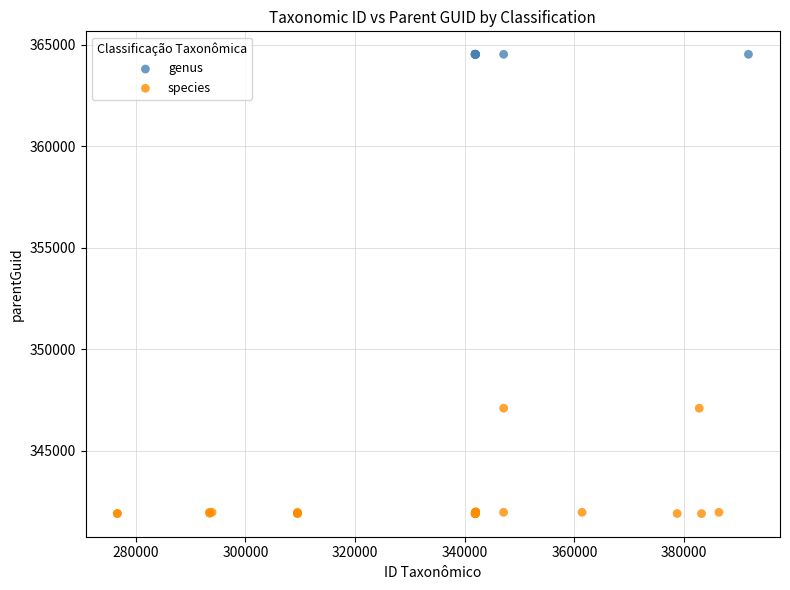

Which series reaches the minimum Y coordinate?

species